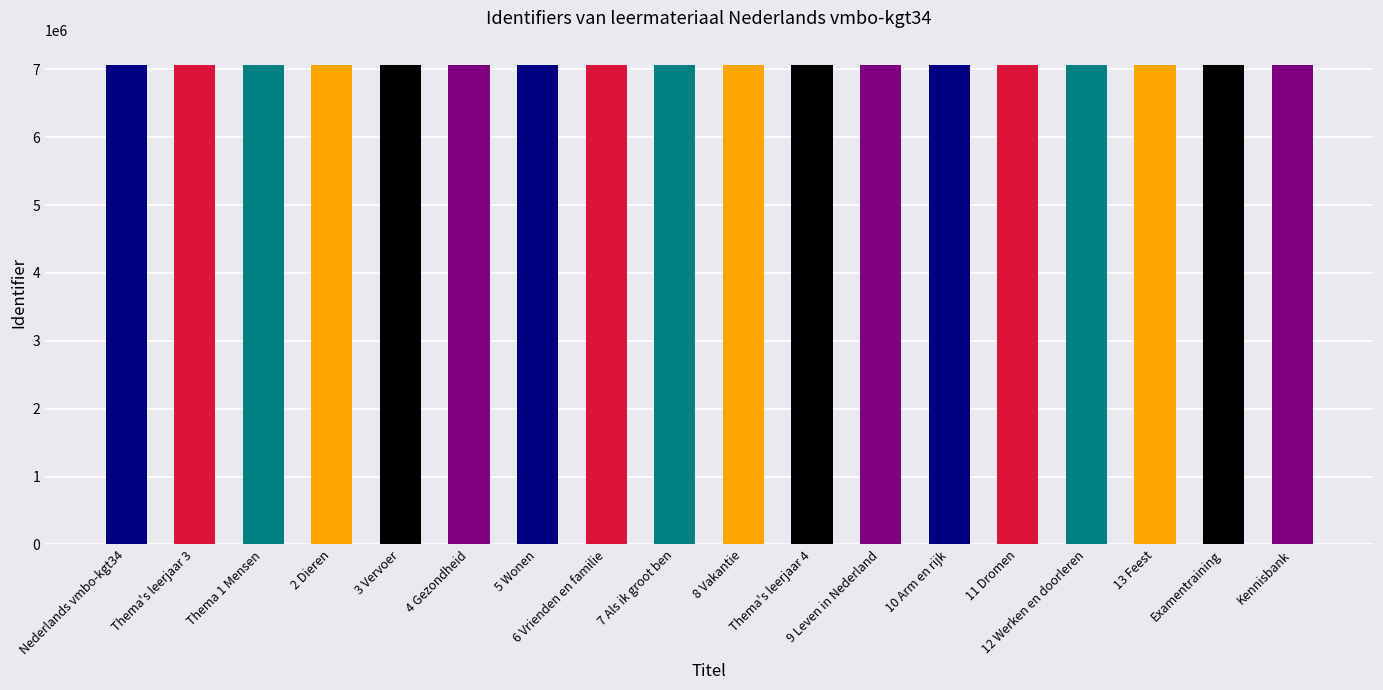

How many series are shown in this chart?

1